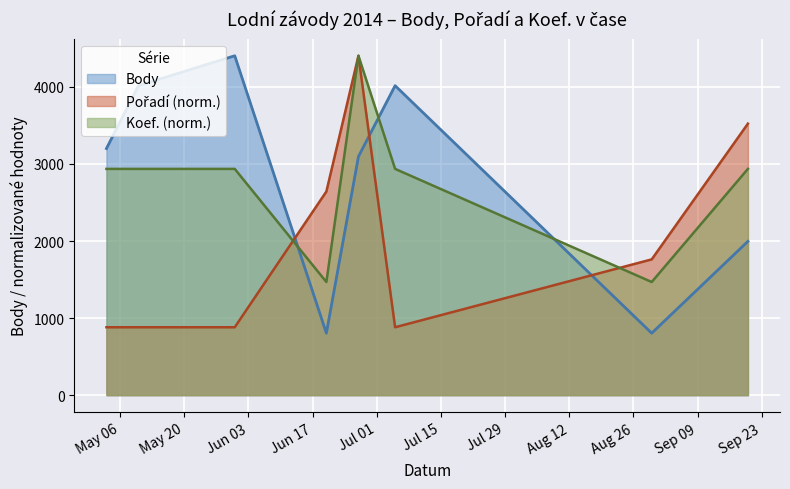

What is the maximum value for Koef.?

4404.0